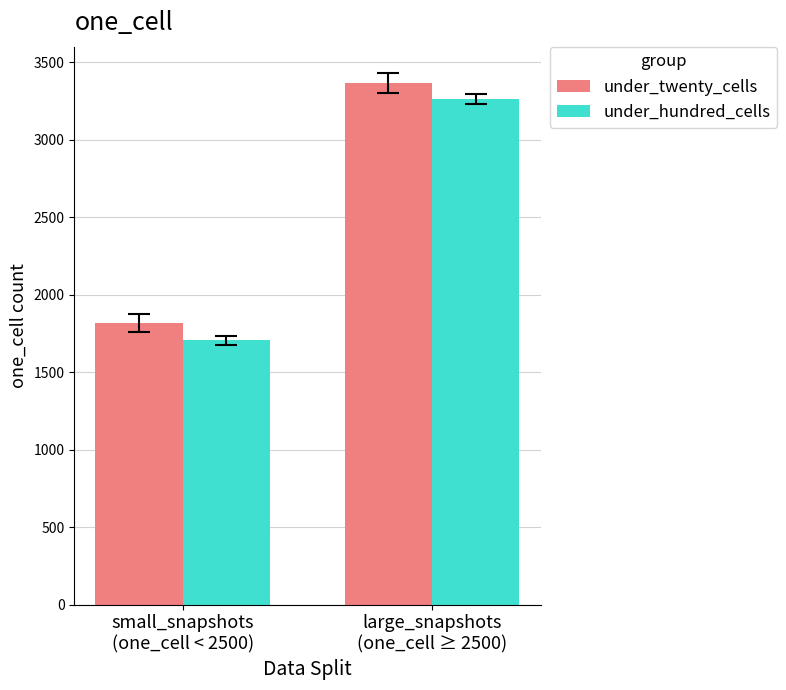

At how many categories does at least one series exceed 2245?

1